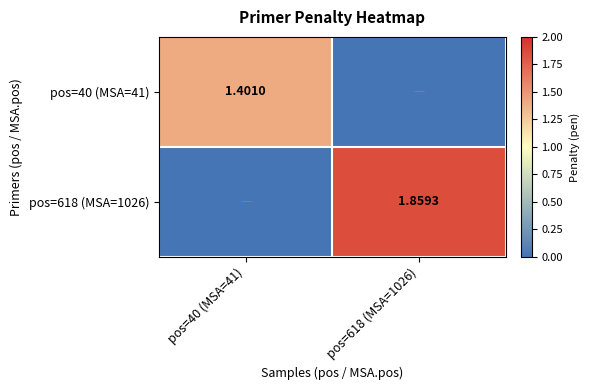

What is the total value across all series at pos=618 (MSA=1026)?

1.9